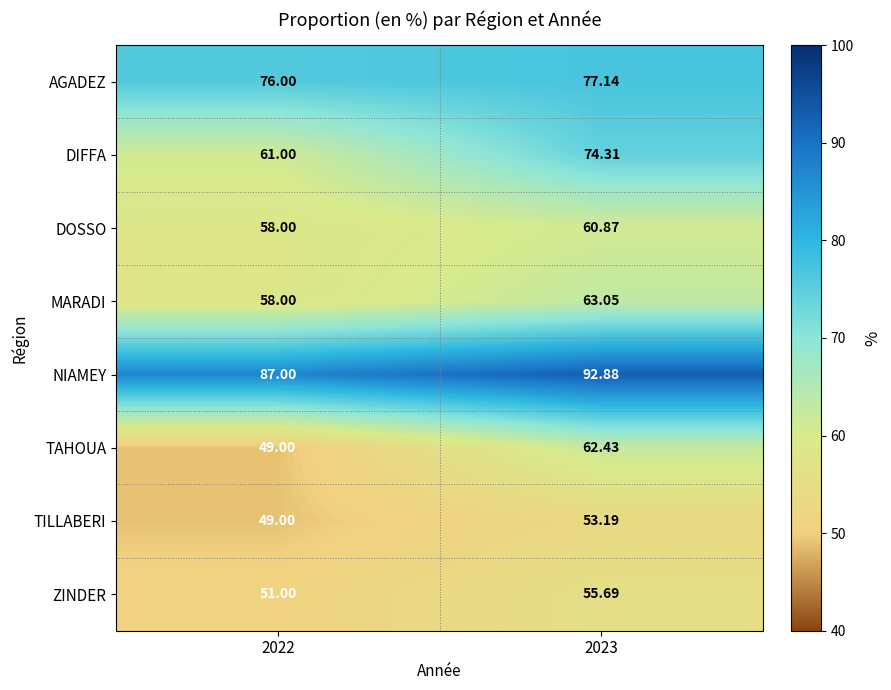

Which series has the largest total across all categories?

NIAMEY